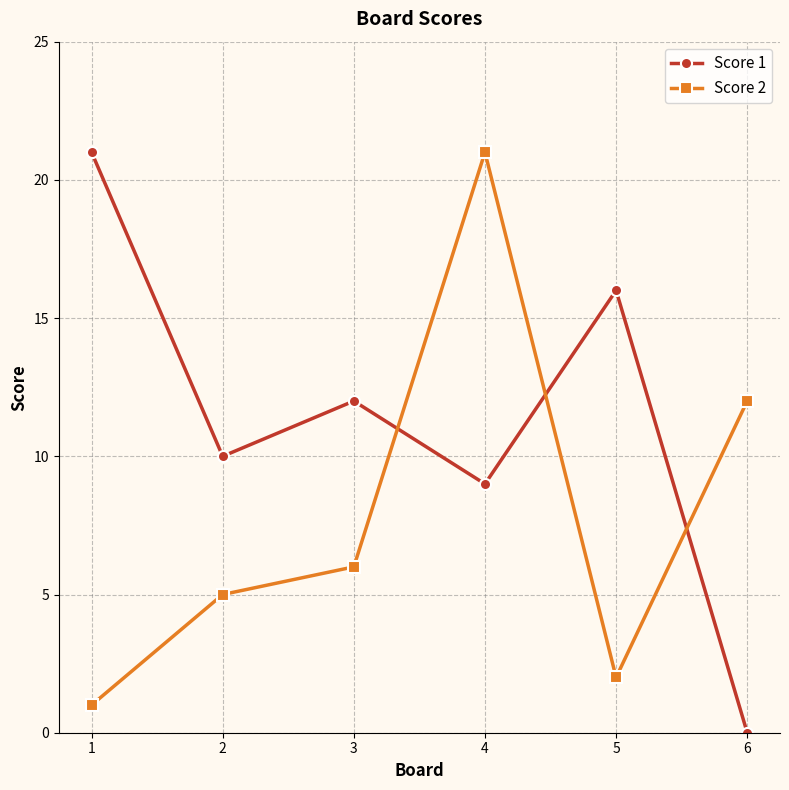

At which label does Score 1 first exceed 12?

1